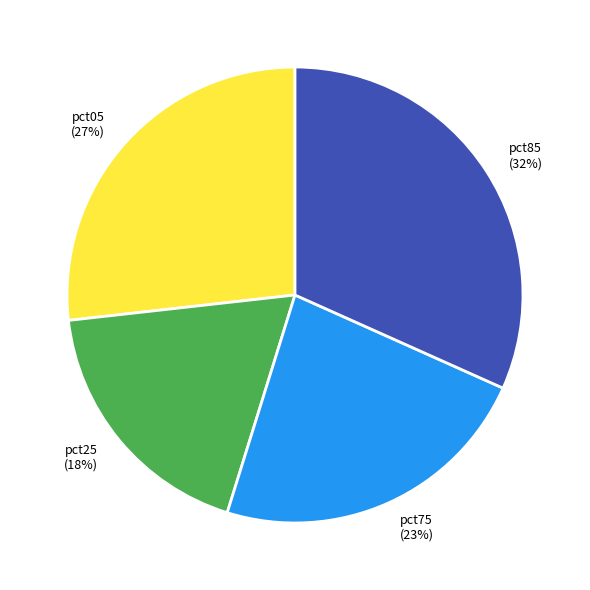

The pct25 slice represents 29% of the pie. True or false?

False